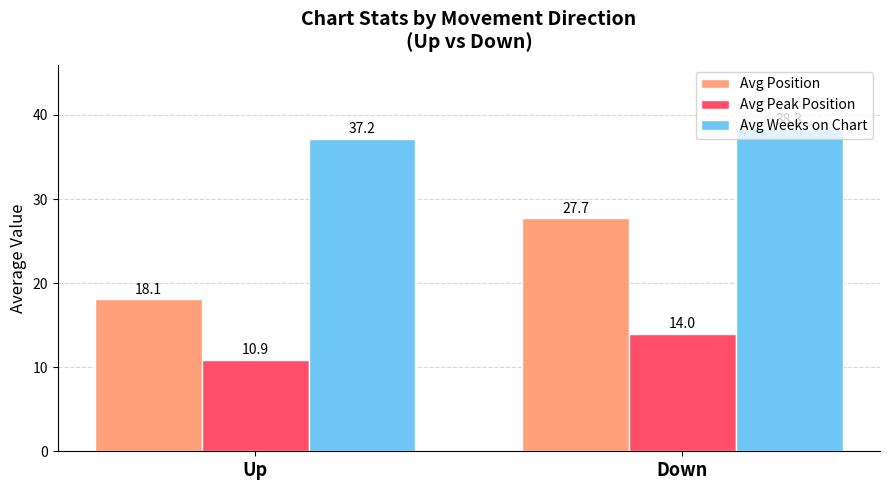

At which category is the sum across all series the highest?

Down